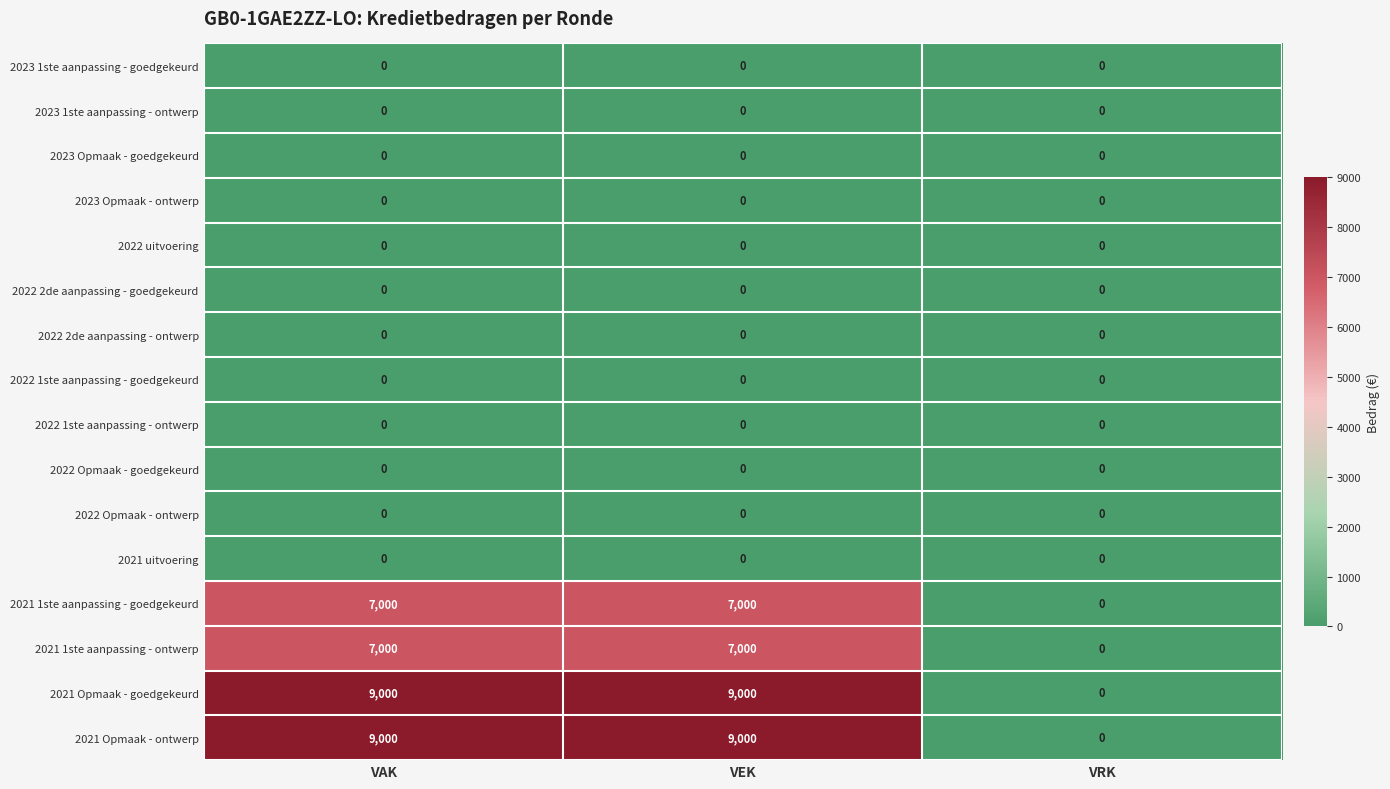

What value does the 2021 1ste aanpassing - ontwerp series have at VEK?

7000